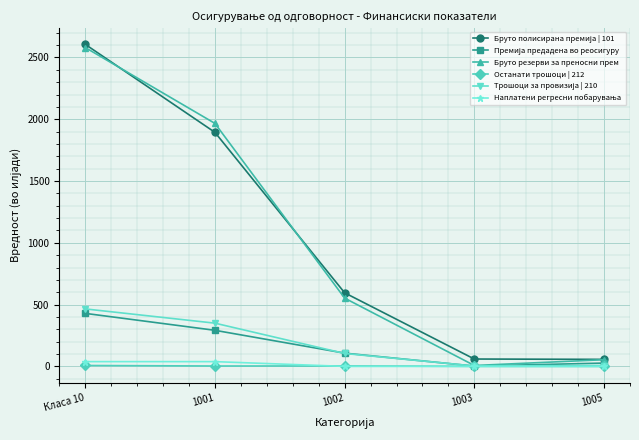

What is the label of the 5th point from the right?

Класа 10